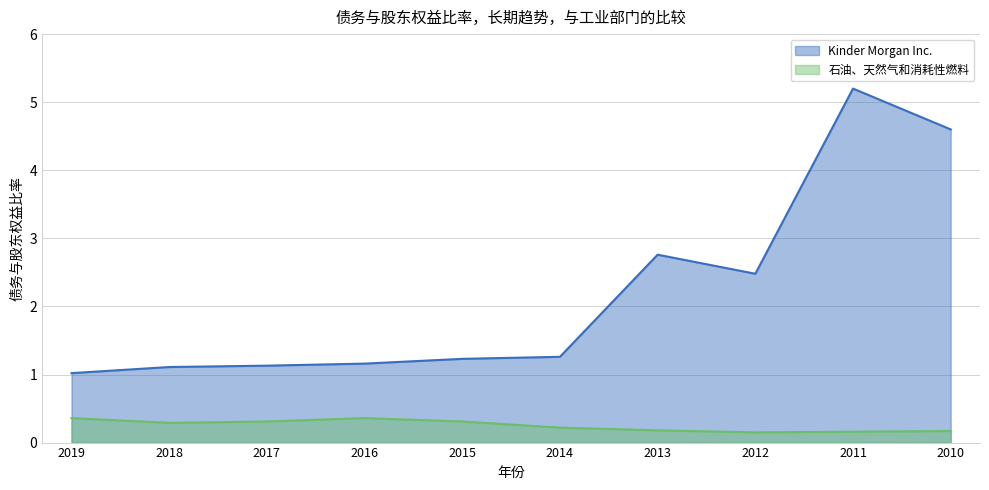

What is the lowest value of the 石油、天然气和消耗性燃料 series?

0.1